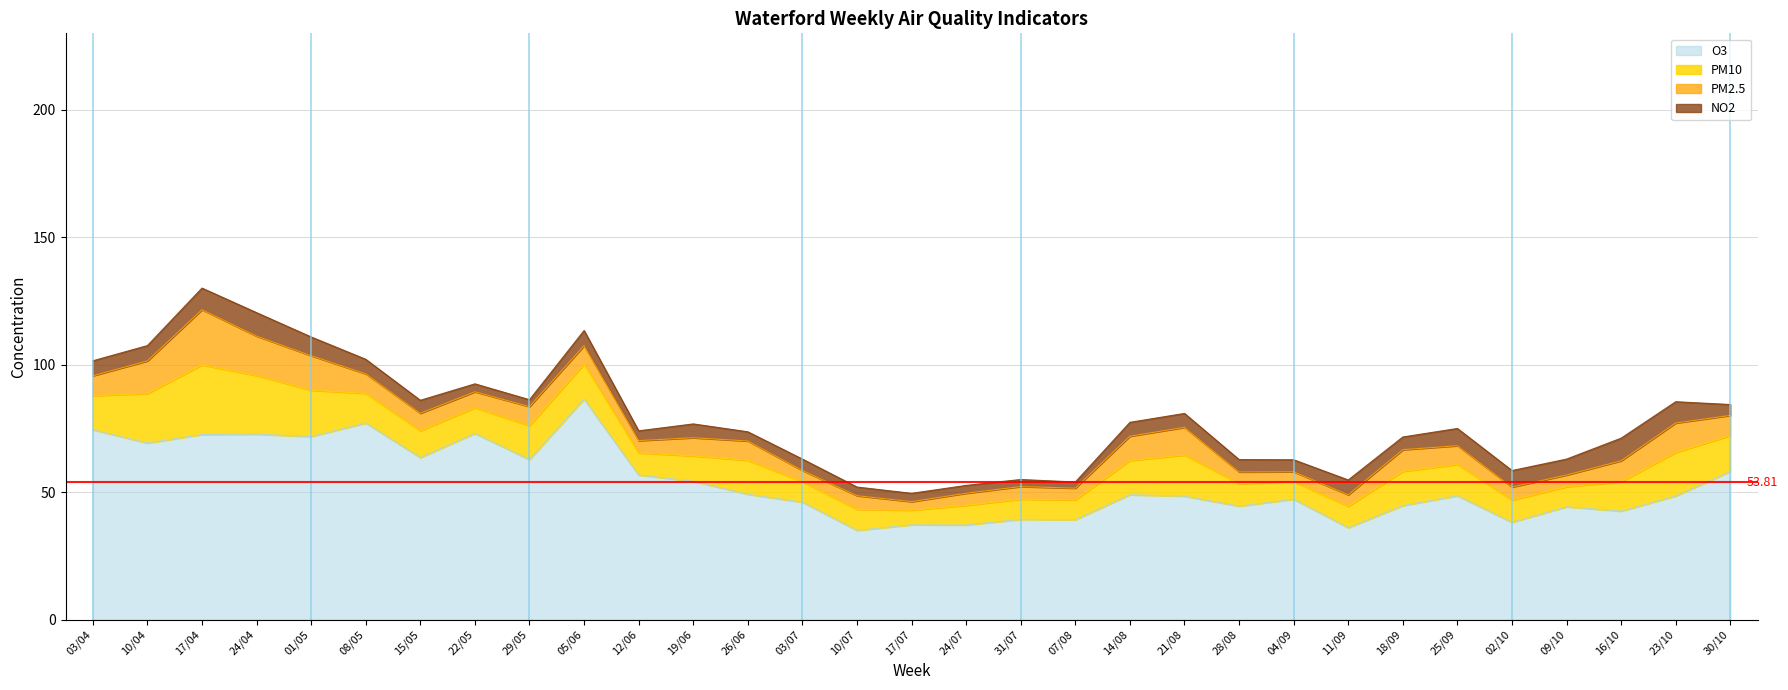

What are all the series names shown in the legend?

PM10, PM2.5, NO2, O3